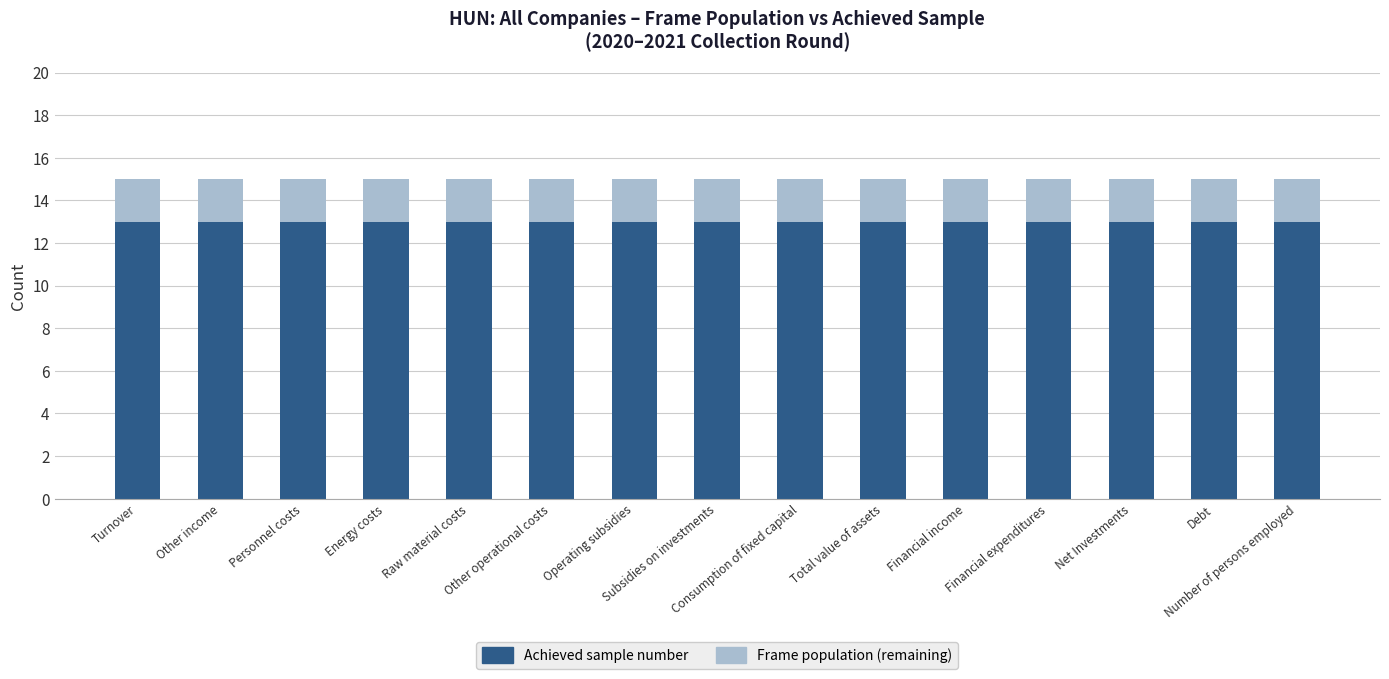

What is the maximum value for Achieved sample number?

13